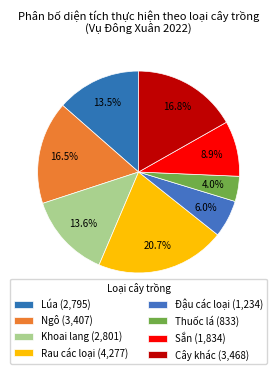

To the nearest percent, what is the average slice percentage?

12%